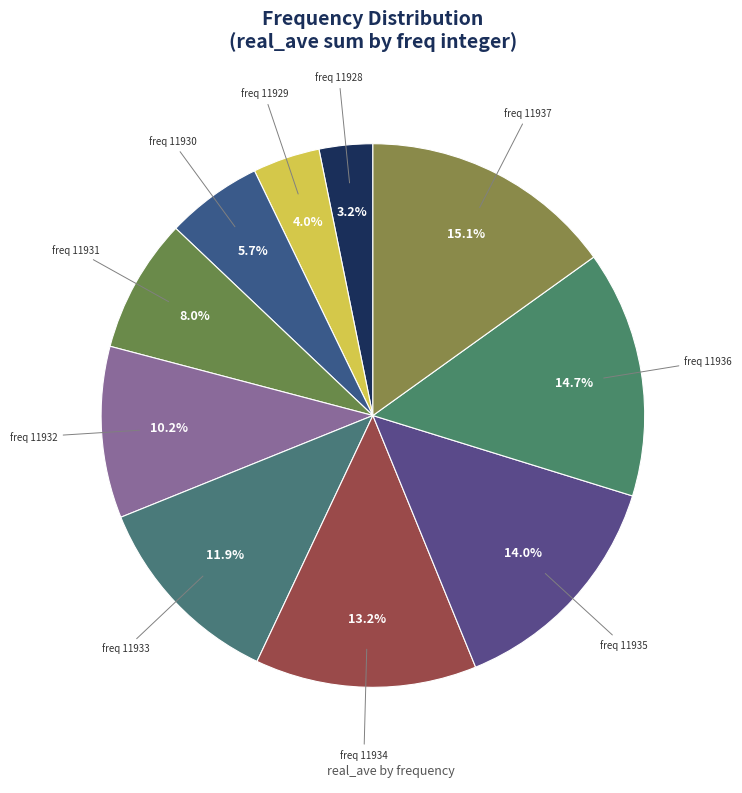

How many segments does this pie chart have?

10